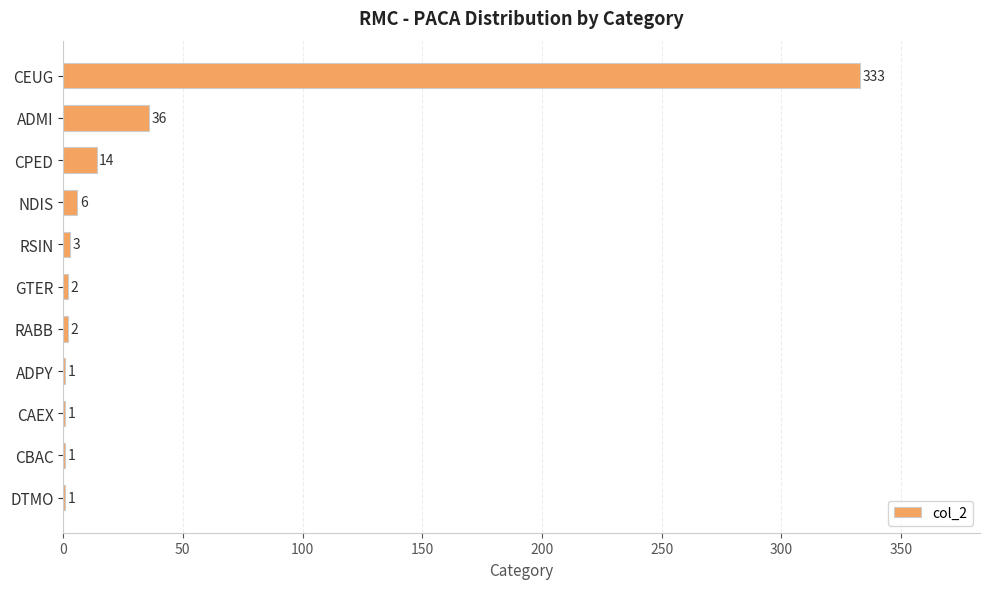

What is the average value?

36